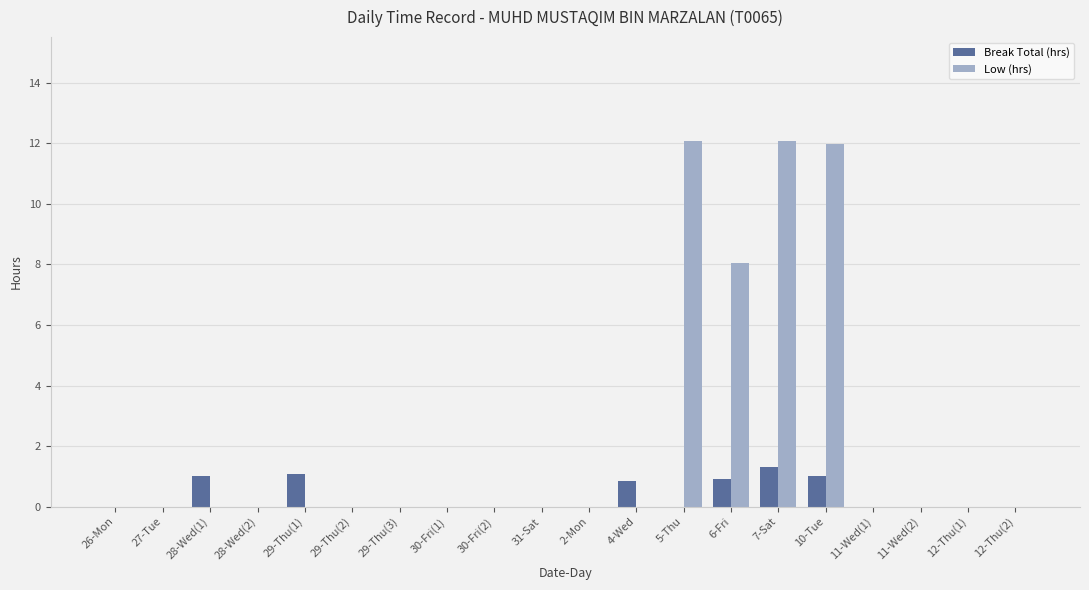

Does the chart contain stacked bars?

No